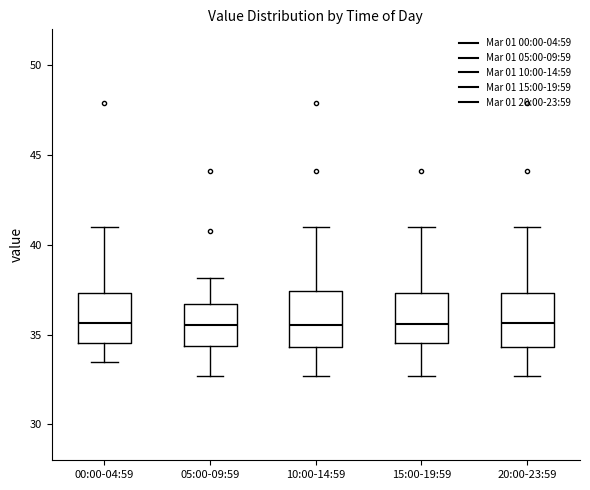

Reading left to right, transcribe this box plot: for each box, give where its median line is, the range the box spans, and where its two whiskers end, as read against the y-axis. The values are not printed on the chart, so give them approximately, as read against the axis.

00:00-04:59: median 35.5, box 34.5 to 37.5, whiskers 33.5 to 41.0
05:00-09:59: median 35.5, box 34.5 to 36.5, whiskers 32.5 to 38.0
10:00-14:59: median 35.5, box 34.5 to 37.5, whiskers 32.5 to 41.0
15:00-19:59: median 35.5, box 34.5 to 37.5, whiskers 32.5 to 41.0
20:00-23:59: median 35.5, box 34.5 to 37.5, whiskers 32.5 to 41.0